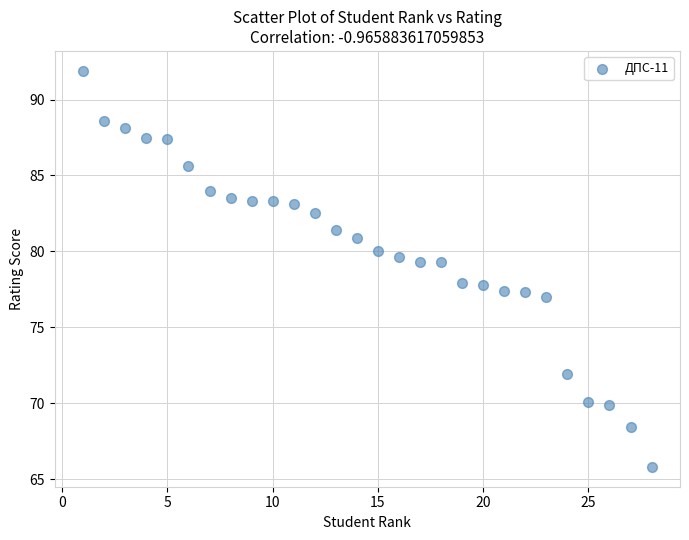

What is the range of X values (max minus min)?

27.0